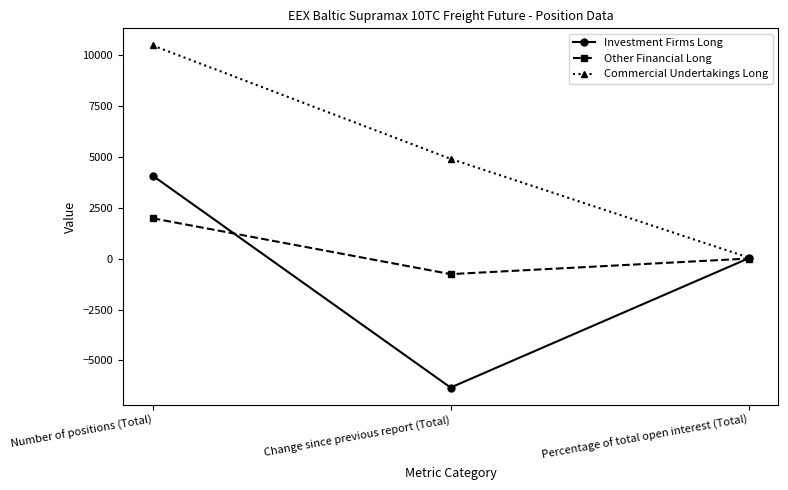

List the labels in order of Investment Firms Long value, smallest first.

Change since previous report (Total), Percentage of total open interest (Total), Number of positions (Total)